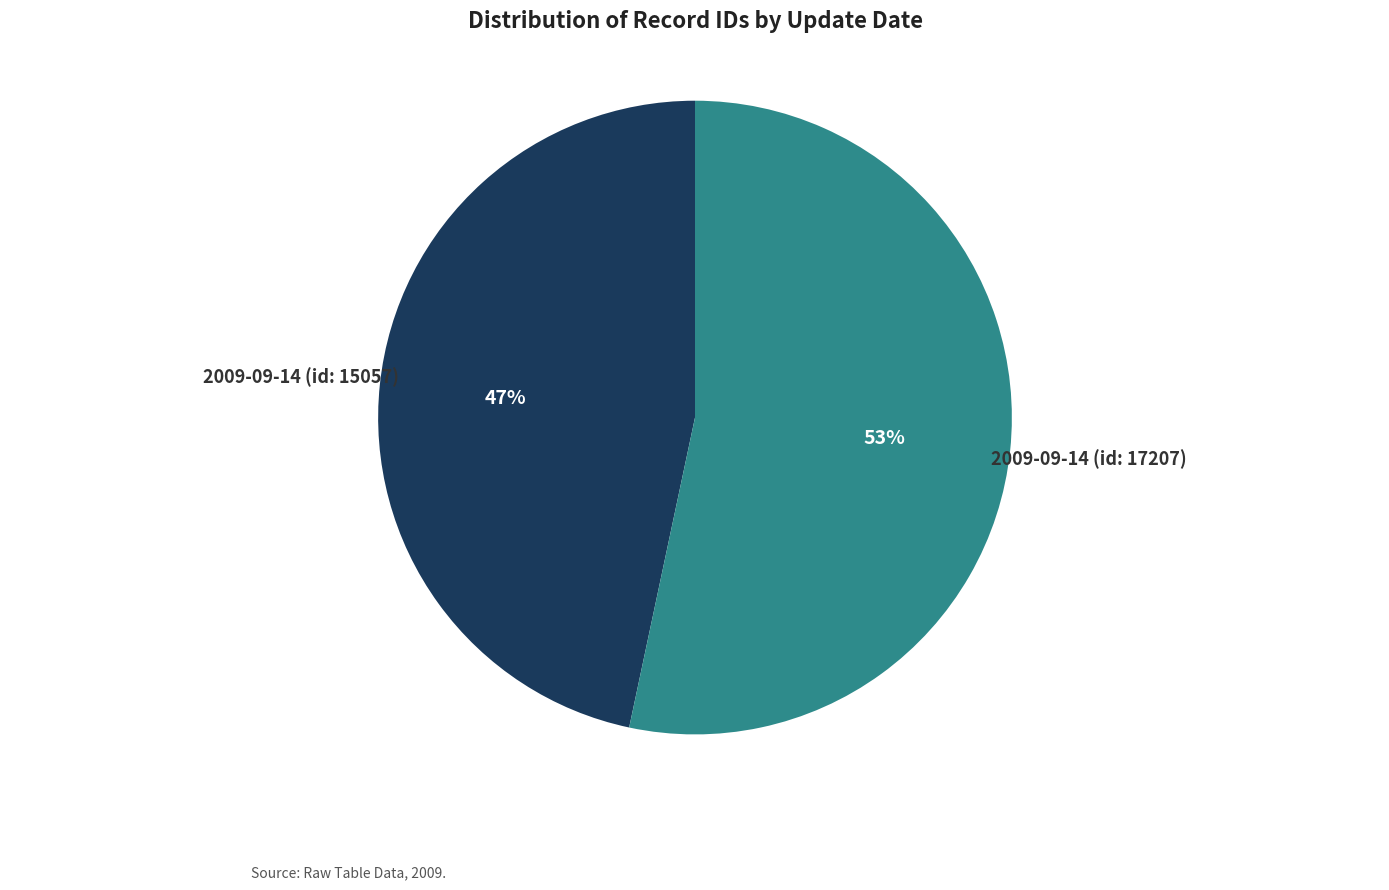

The 2009-09-14 (id: 17207) slice represents 40% of the pie. True or false?

False